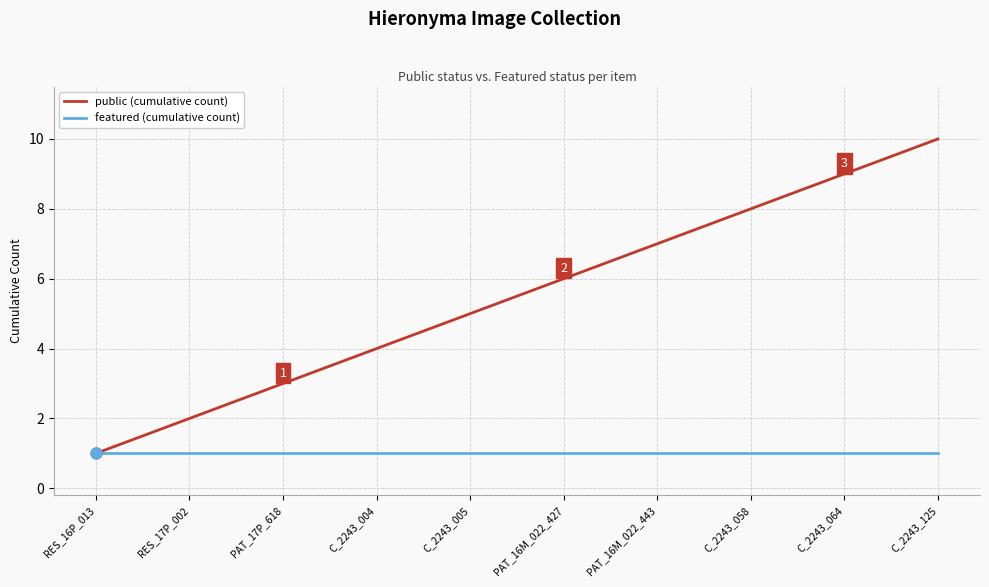

What is the difference between the highest and lowest values at C_2243_058?

7